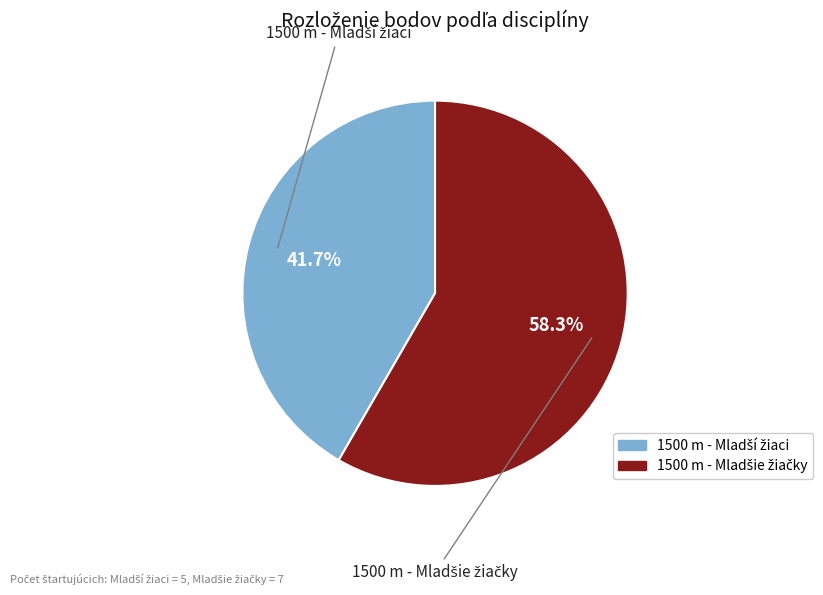

Is there a majority slice in this chart?

Yes